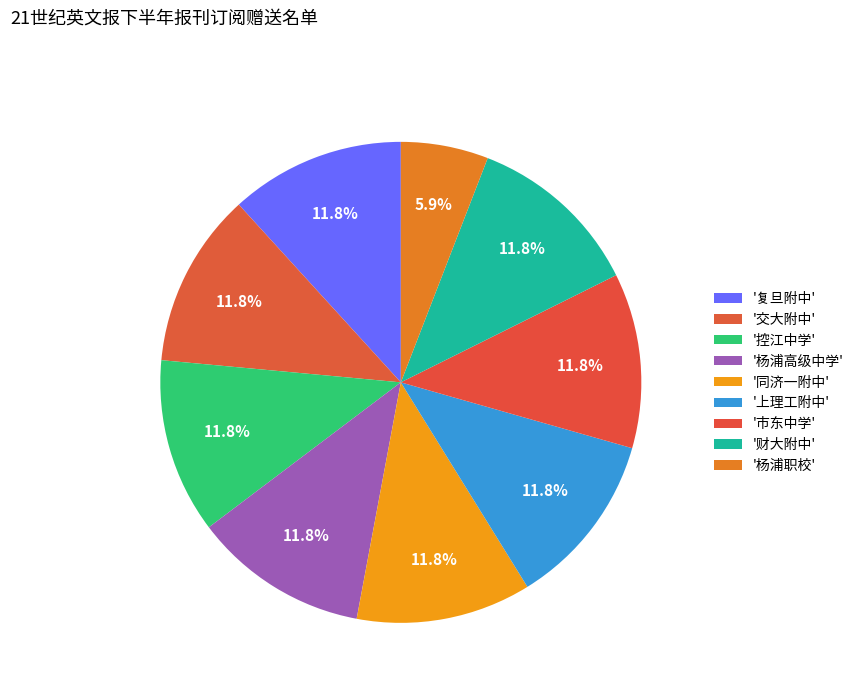

Count the number of slices in the pie.

9